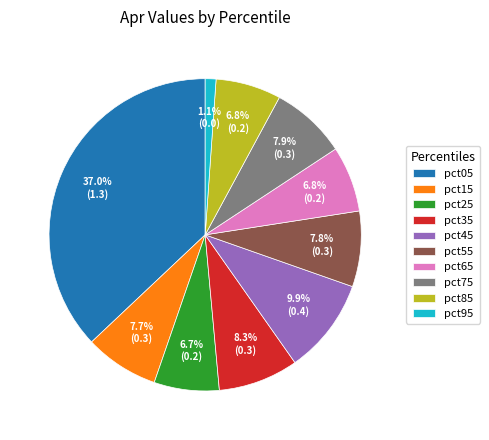

Count the number of slices in the pie.

10